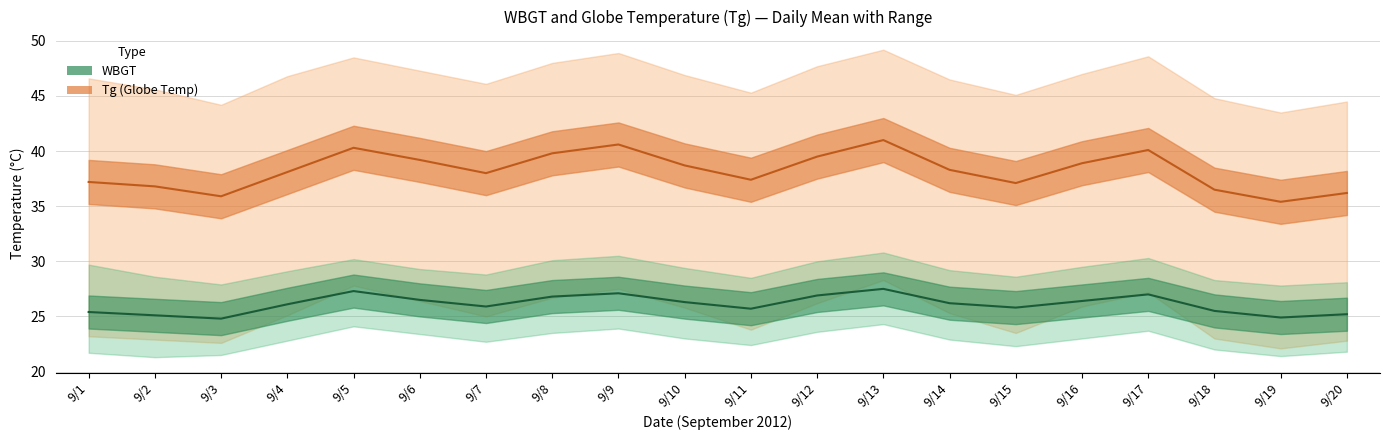

How many lines are shown in the chart?

2